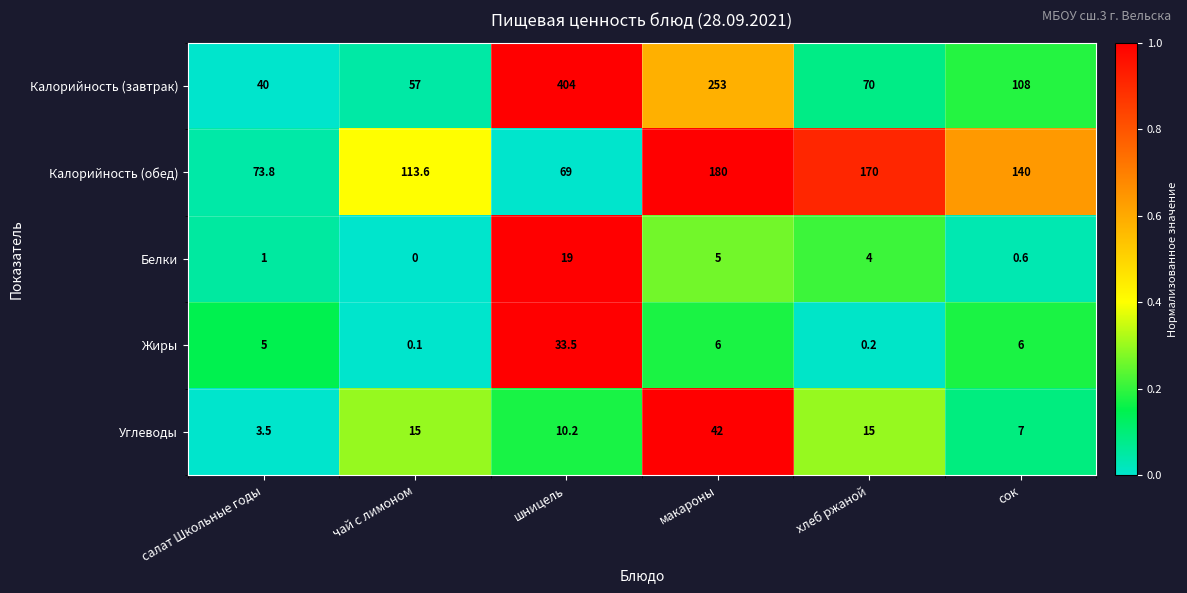

Reading right to left, extract all data points from this chart.

Калорийность (завтрак): 108.0	70.0	253.0	404.0	57.0	40.0
Калорийность (обед): 140.0	170.0	180.0	69.0	113.6	73.8
Белки: 0.6	4.0	5.0	19.0	0.0	1.0
Жиры: 6.0	0.2	6.0	33.5	0.1	5.0
Углеводы: 7.0	15.0	42.0	10.2	15.0	3.5